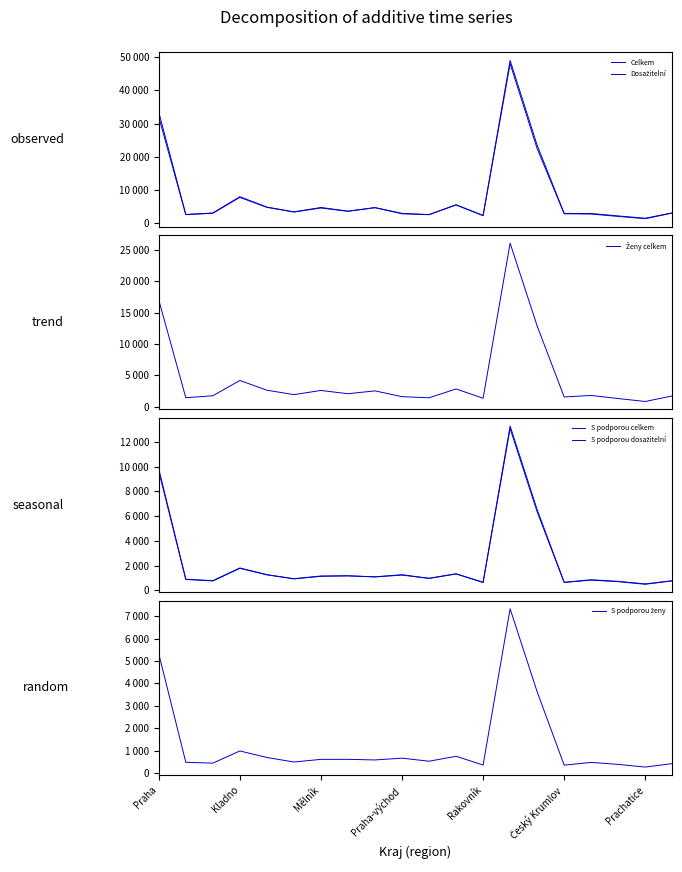

At which label is Celkem closest to 25269?

14